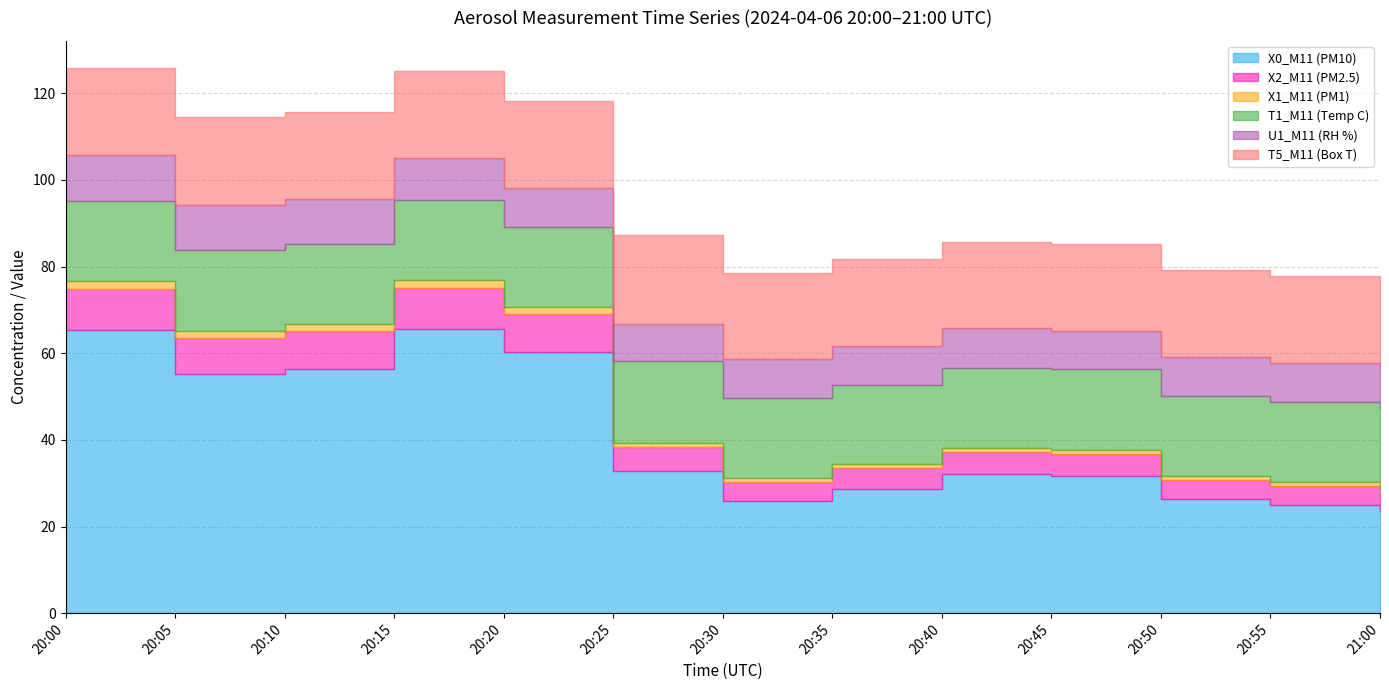

At which label does X1_M11 (PM1) first exceed 65?

20:00